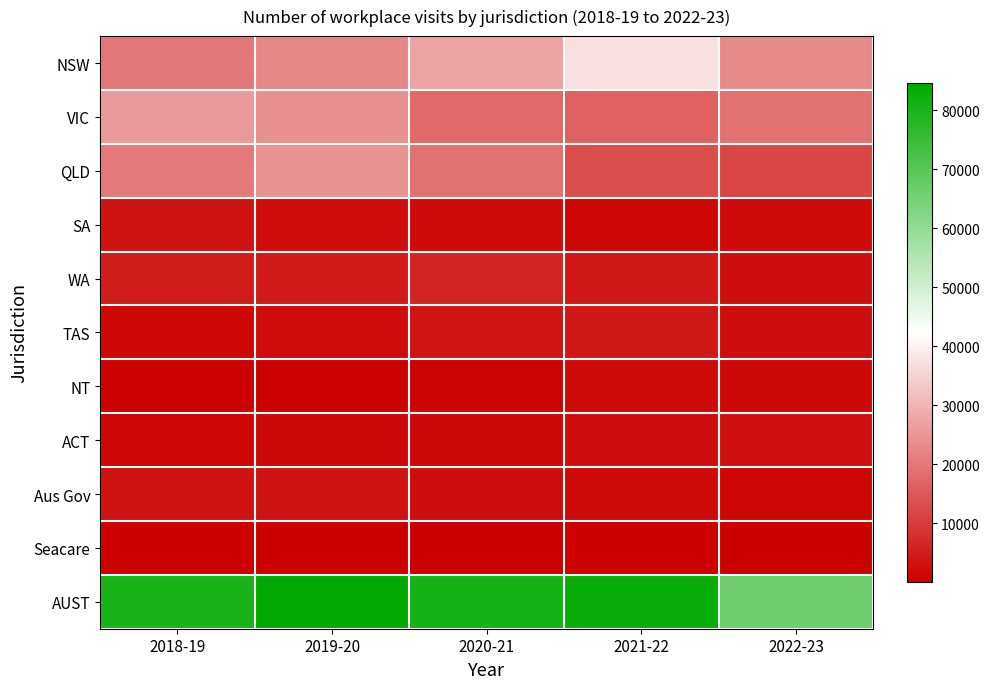

What is the spread (max minus min) of values at 2022-23?

66588